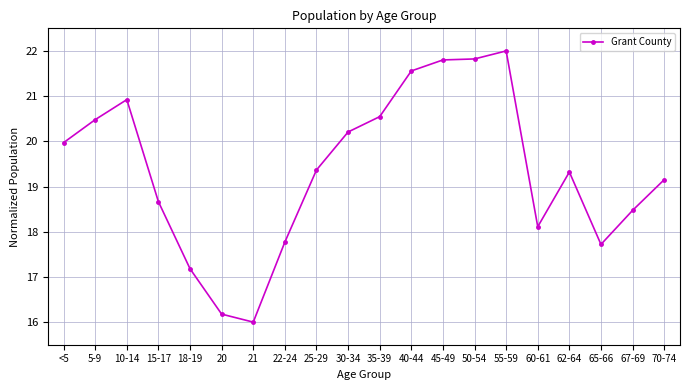

At which category does the data reach its first local peak?

10-14